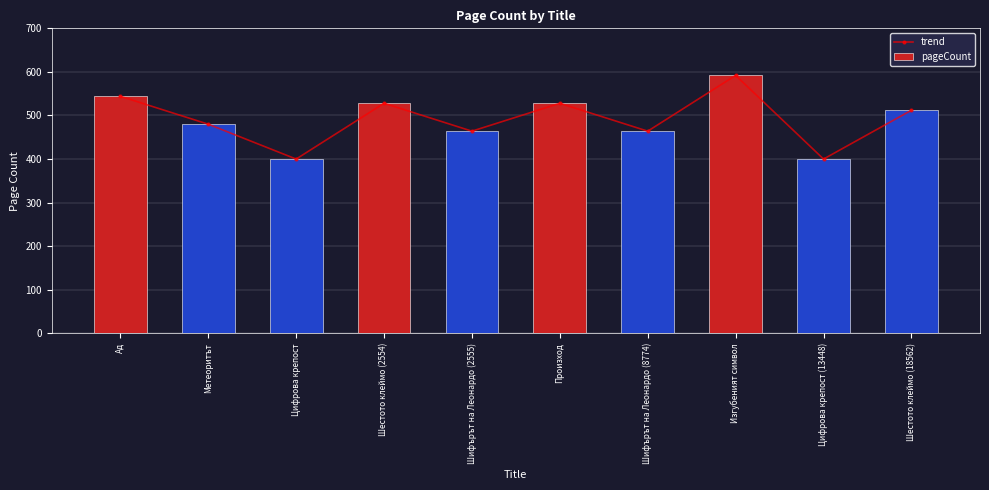

The value of trend at Изгубеният символ is 592. True or false?

True